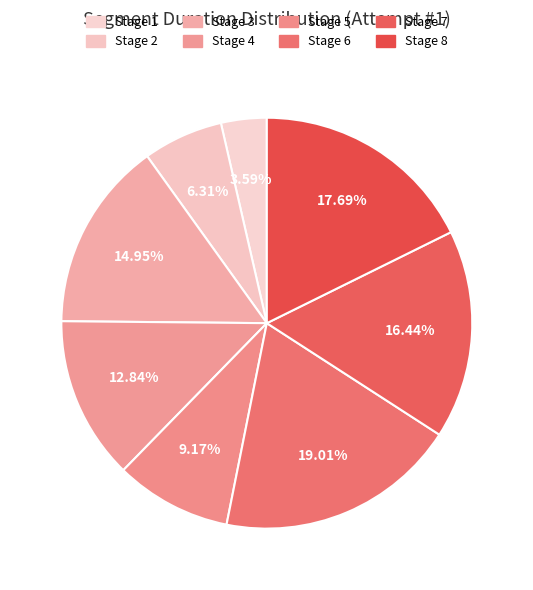

What portion of the pie excludes Stage 7?

83.6%